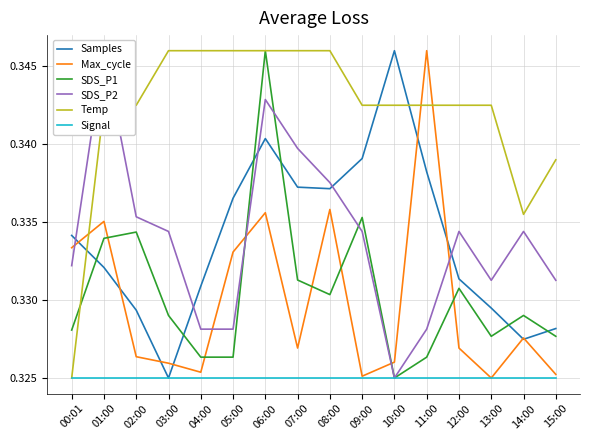

What is the label of the 14th point from the right?

02:00